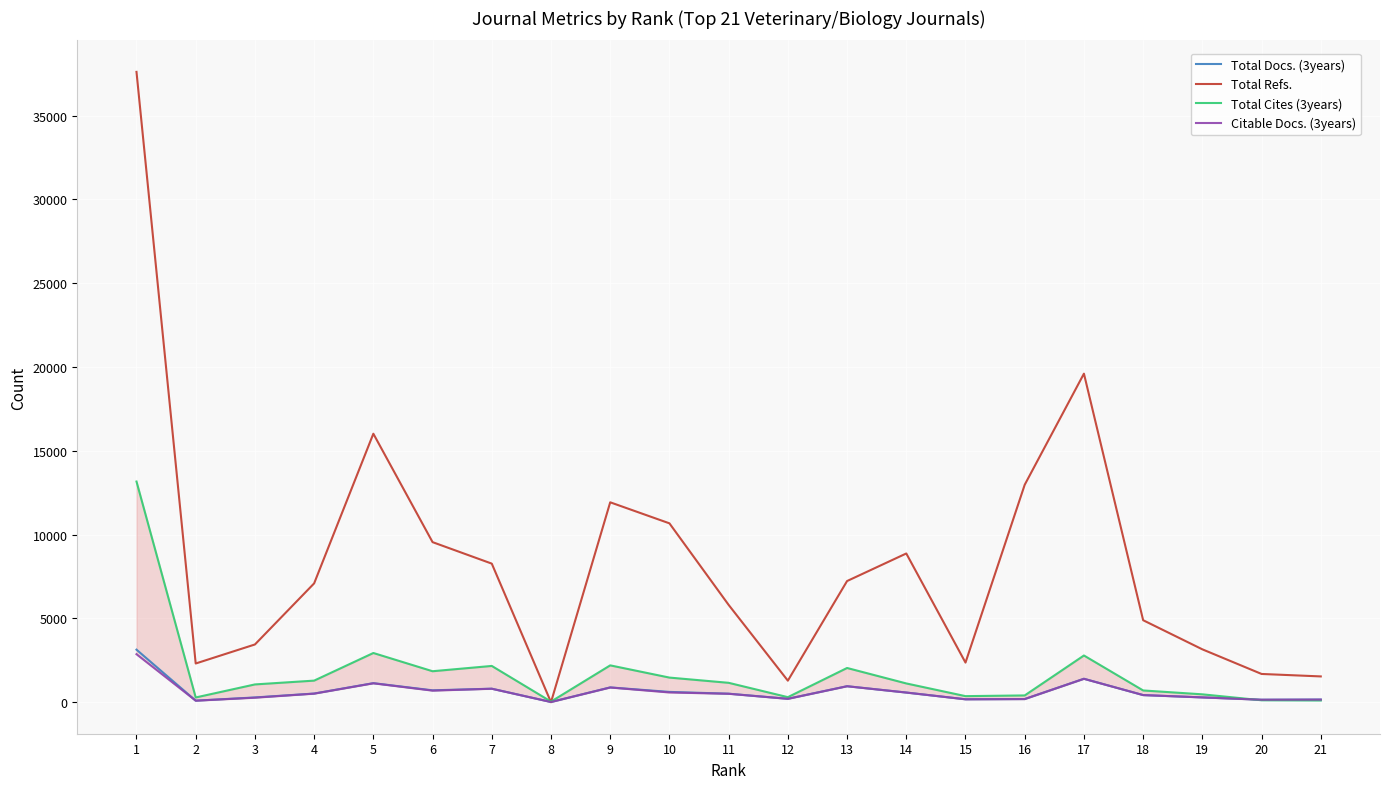

At 13, list the series in order from largest to smallest.

Total Refs., Total Cites (3years), Total Docs. (3years), Citable Docs. (3years)